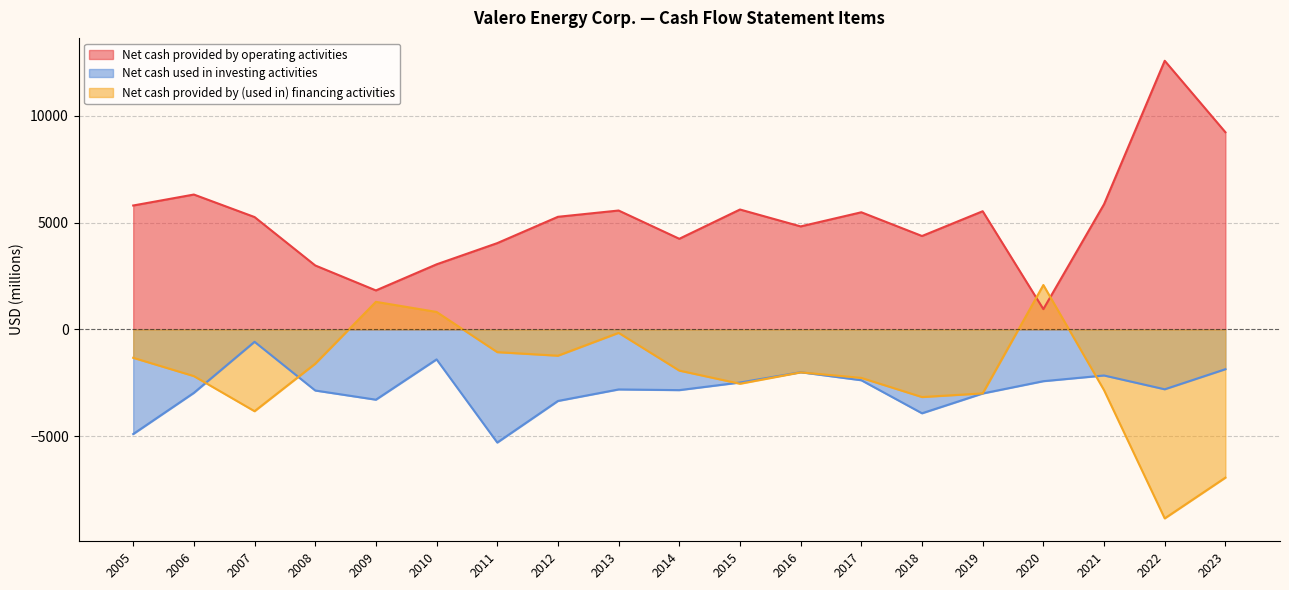

List the series in order of their peak value, highest first.

Net cash provided by operating activities, Net cash provided by (used in) financing activities, Net cash used in investing activities